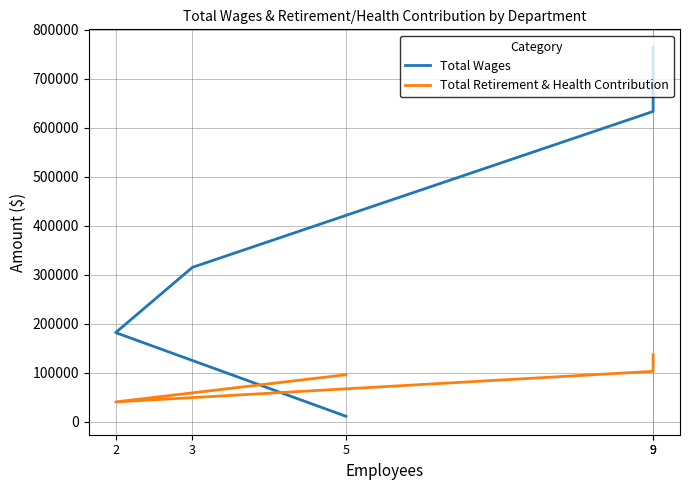

How many data points in Total Retirement & Health Contribution are above 95836?

2